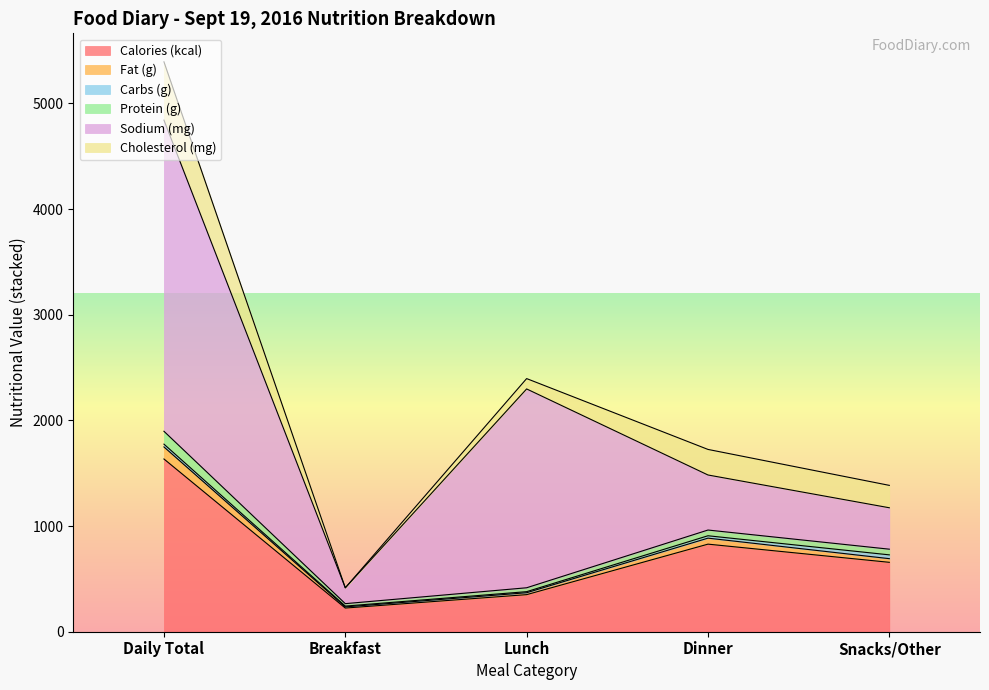

True or false: Calories (kcal) and Fat (g) cross at least once.

False